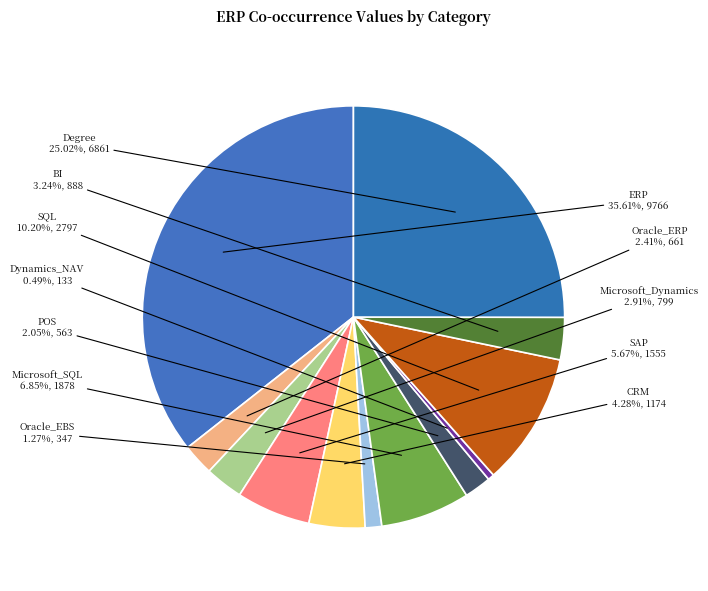

Does POS represent more than half of the total?

No